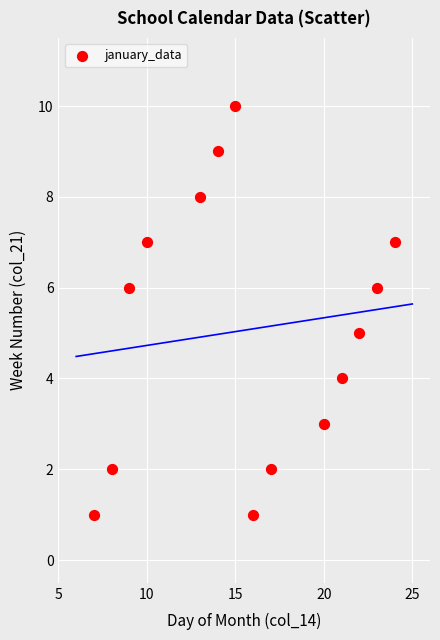

What is the range of X values (max minus min)?

17